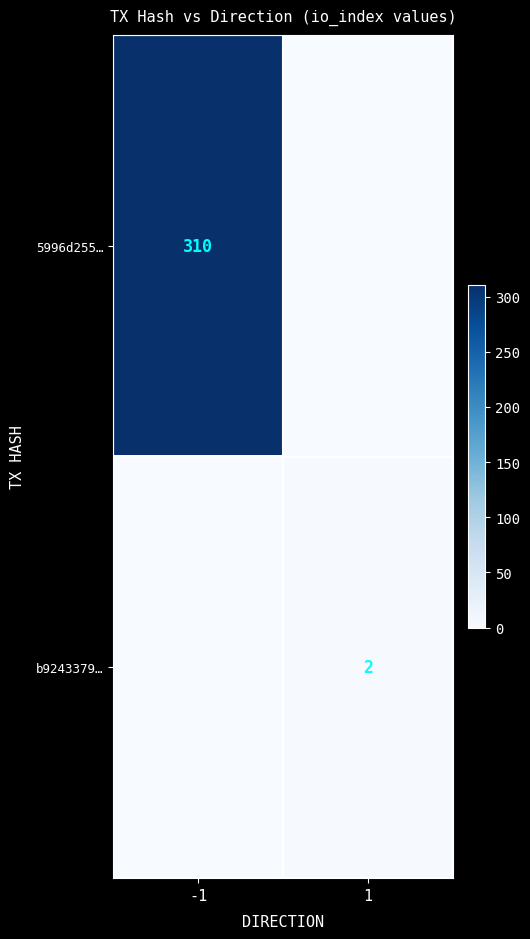

Between -1 and 1, which is larger?

-1